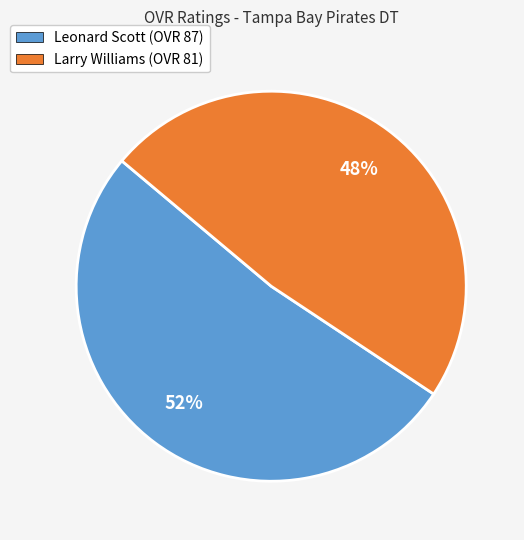

How many segments does this pie chart have?

2